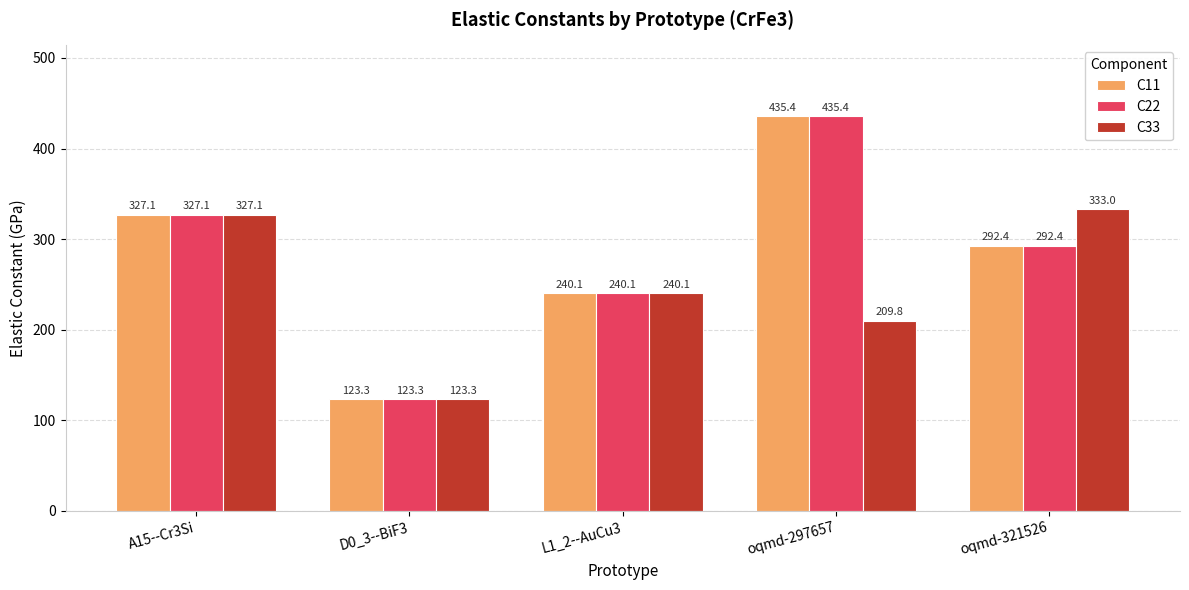

What position from the right is oqmd-321526?

1